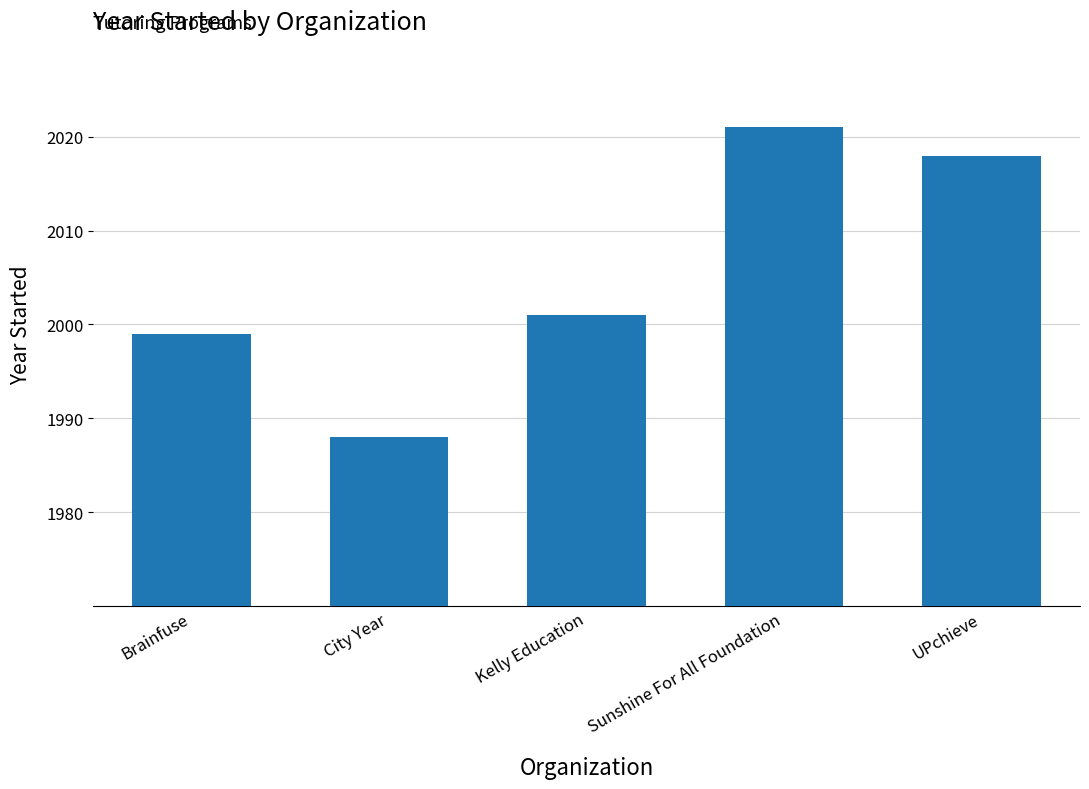

Which category has the lowest value across all series?

City Year